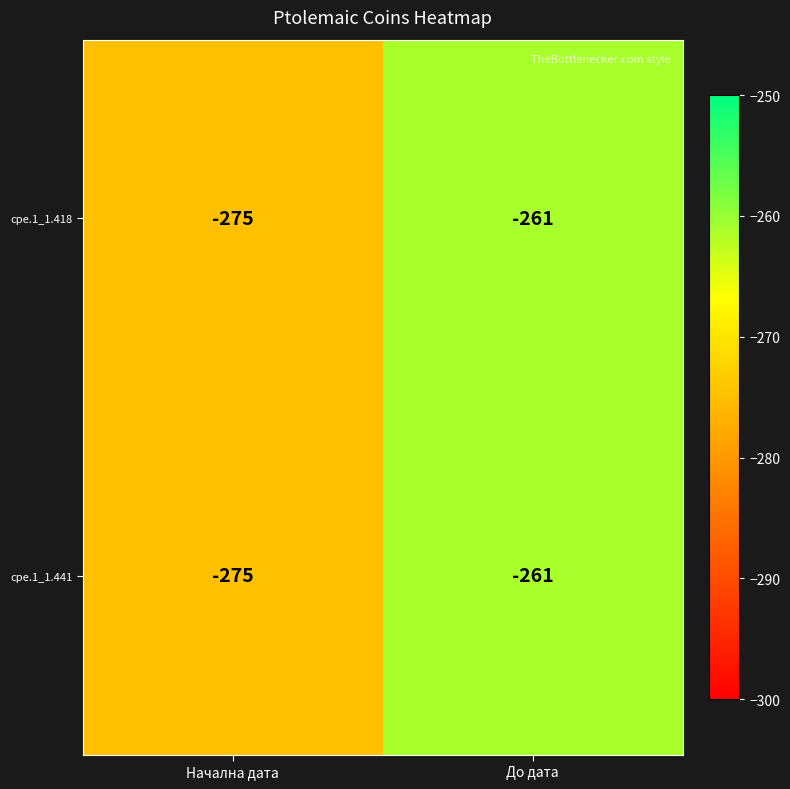

True or false: cpe.1_1.441 has a value of -380 at До дата.

False